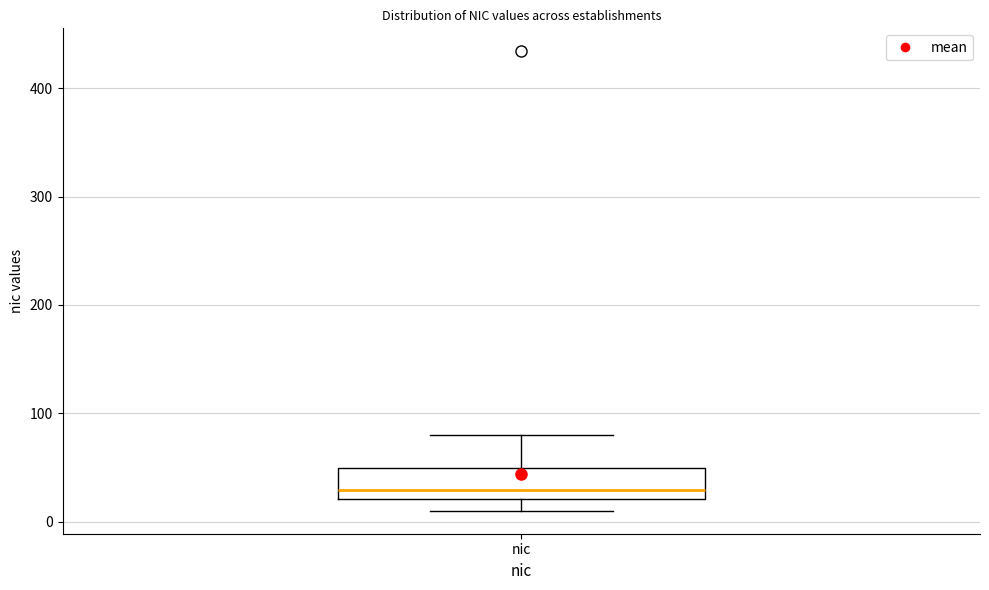

Transcribe this box plot: give where the median line is, the range the box spans, and where the two whiskers end, as read against the y-axis. The values are not printed on the chart, so give them approximately, as read against the axis.

median 30, box 20 to 50, whiskers 10 to 80